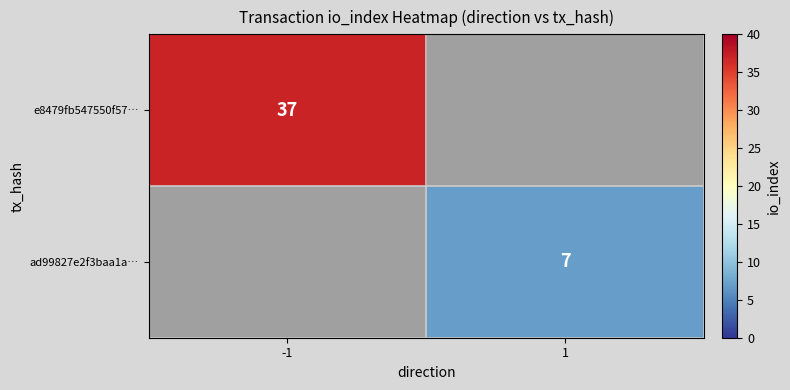

True or false: ad99827e2f3baa1a… has a value of 9 at 1.

False